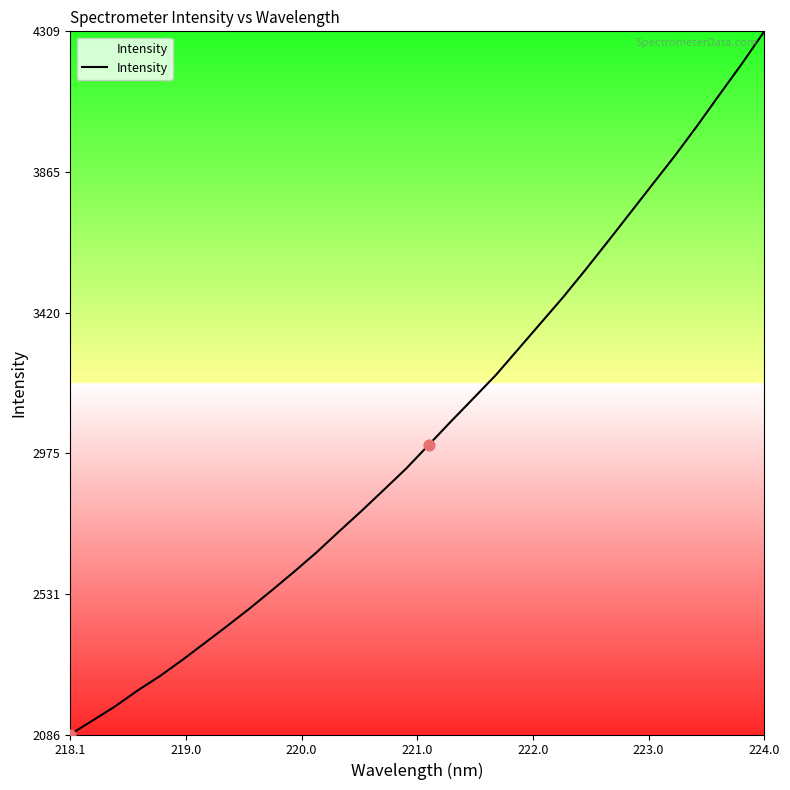

What is the greatest value displayed?

4309.3